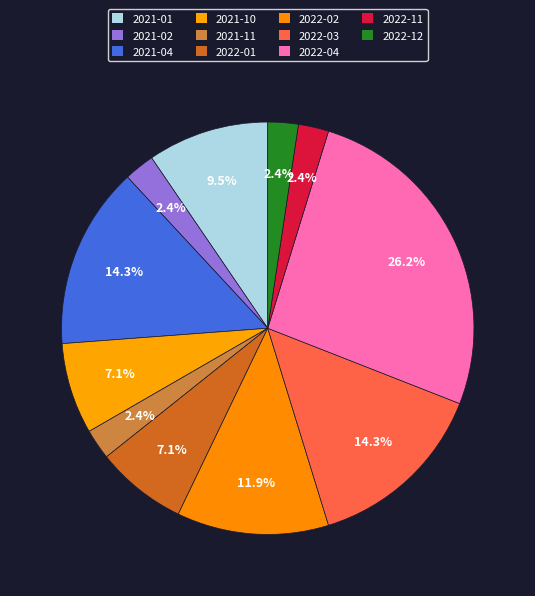

True or false: 2022-11 accounts for 2% of the total.

True